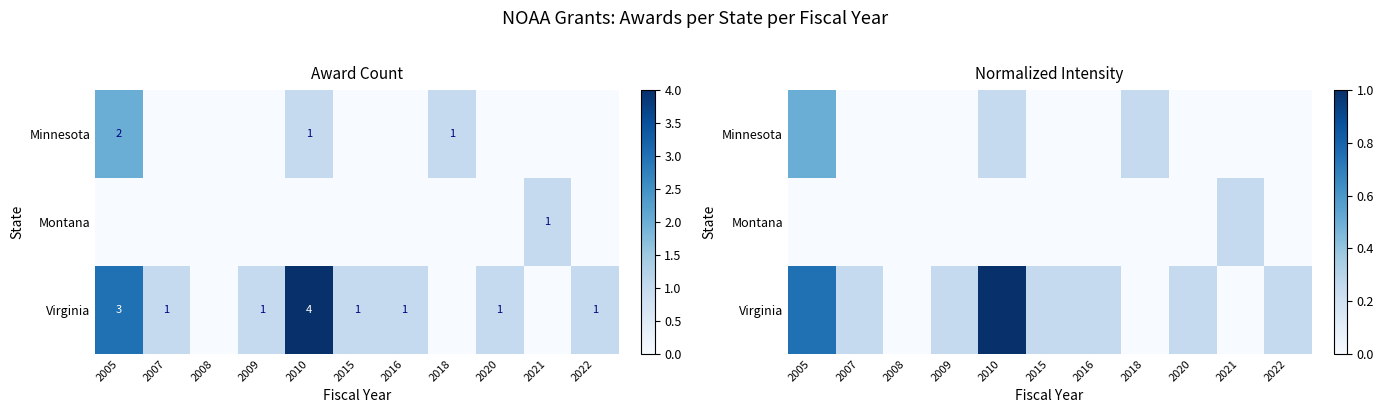

At 2005, list the series in order from smallest to largest.

Montana, Minnesota, Virginia